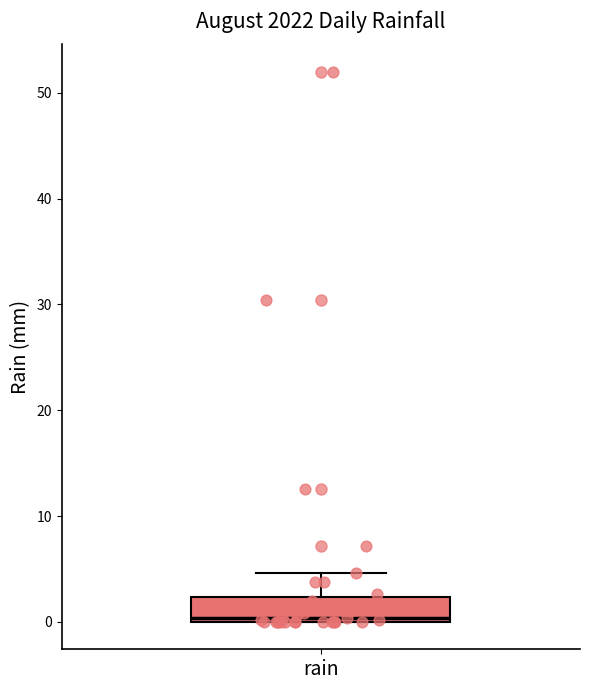

Where does the upper whisker of the box for rain end on the y-axis? The values are not printed on the chart, so give them approximately, as read against the axis.

5